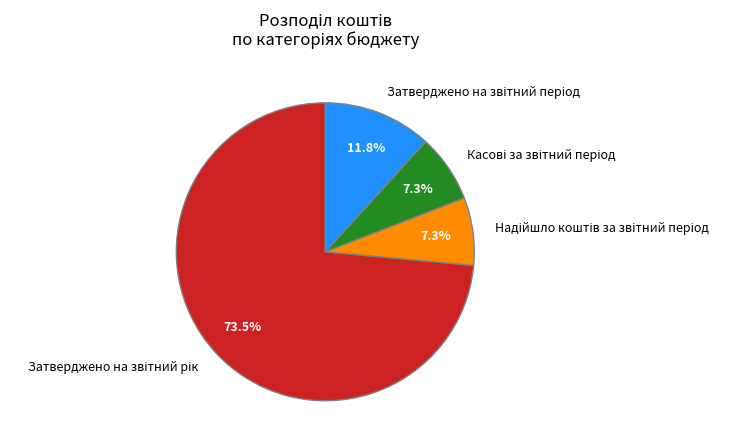

Does any single category account for the majority?

Yes